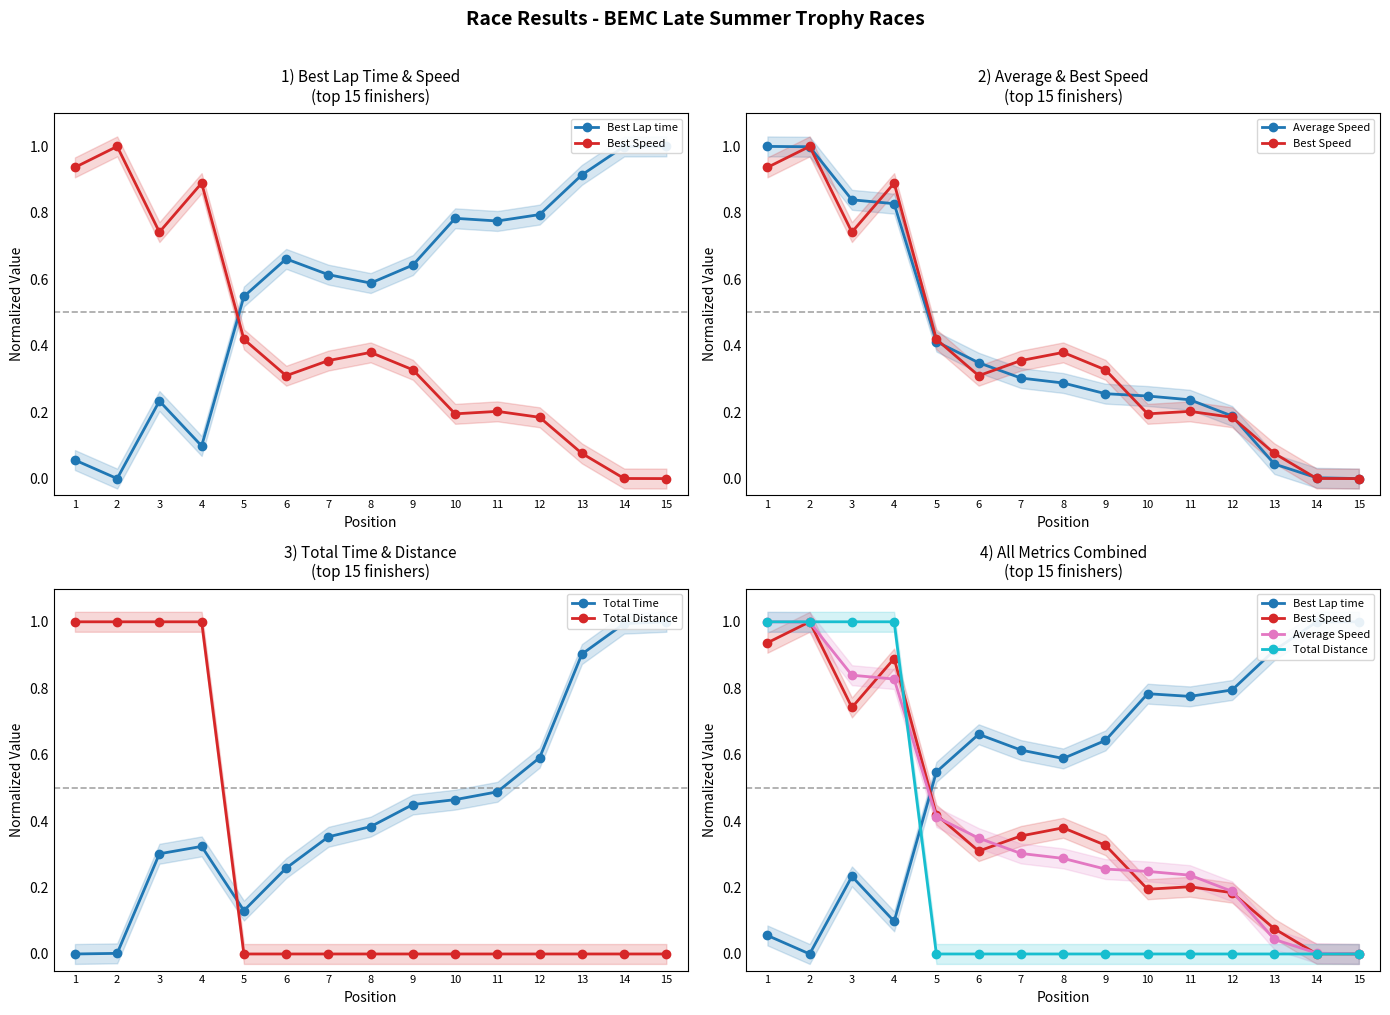

At 13, list the series in order from largest to smallest.

Best Lap time, Total Time, Best Speed, Average Speed, Total Distance